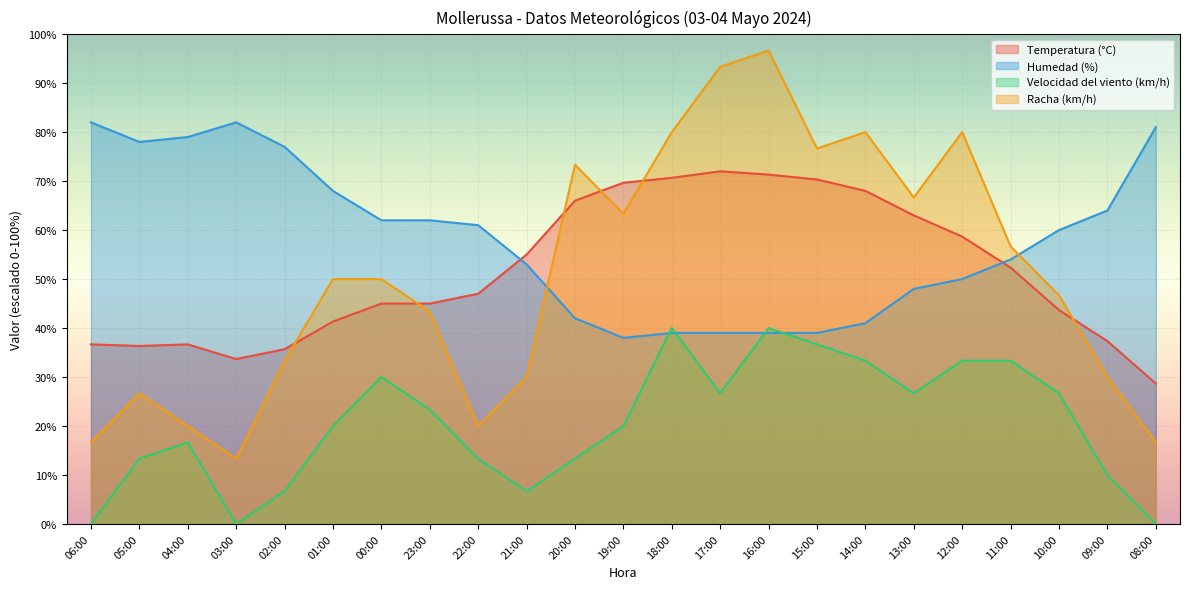

What is the average value of the Racha (km/h) series?

50.6